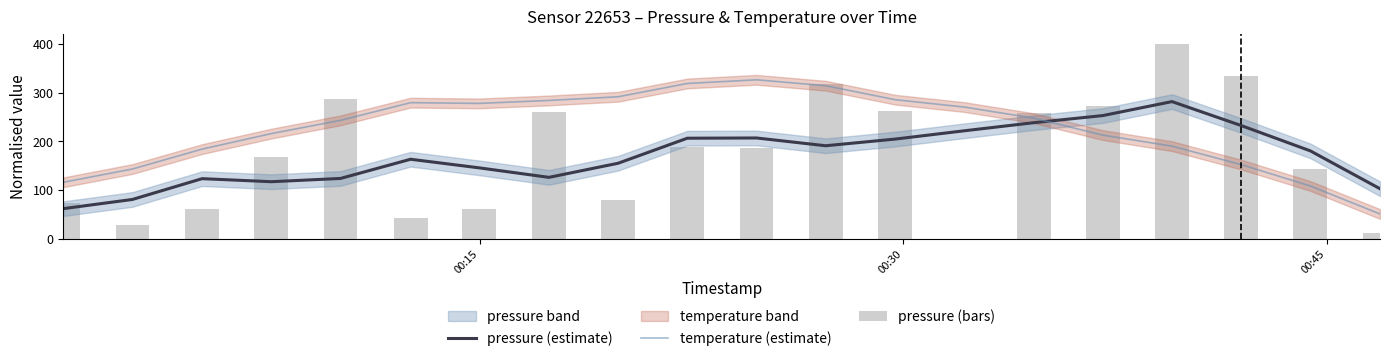

How many times do temperature (estimate) and pressure (estimate) cross each other?

1